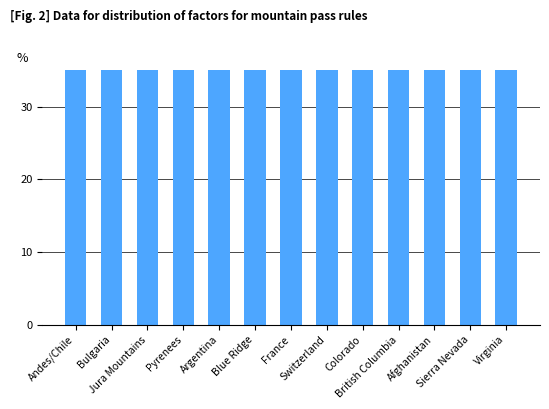

List the labels in order of value, smallest first.

Sierra Nevada, Afghanistan, British Columbia, Colorado, Switzerland, France, Virginia, Blue Ridge, Pyrenees, Argentina, Jura Mountains, Andes/Chile, Bulgaria